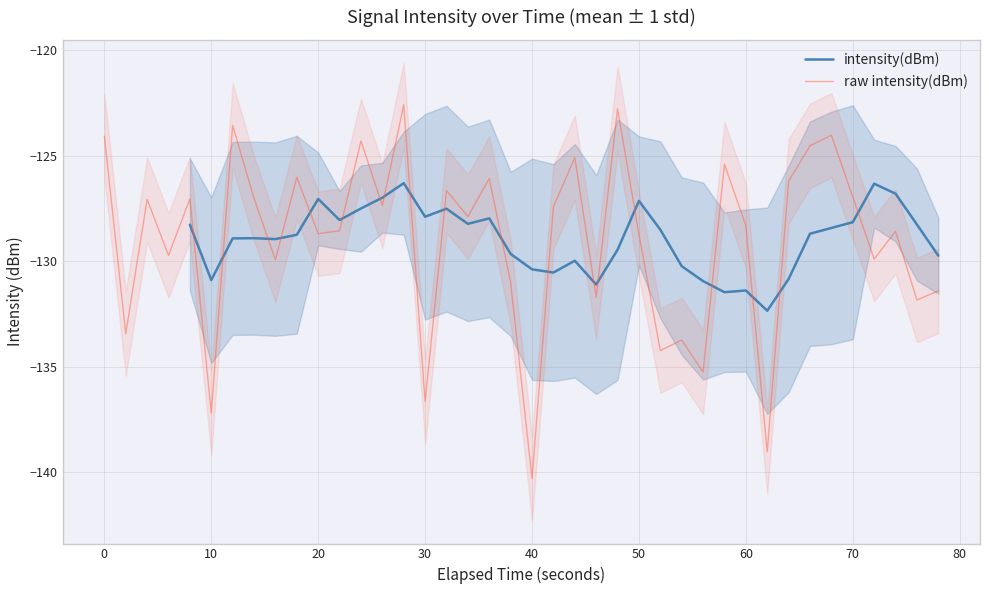

What is the highest value of the raw intensity(dBm) series?

-122.6